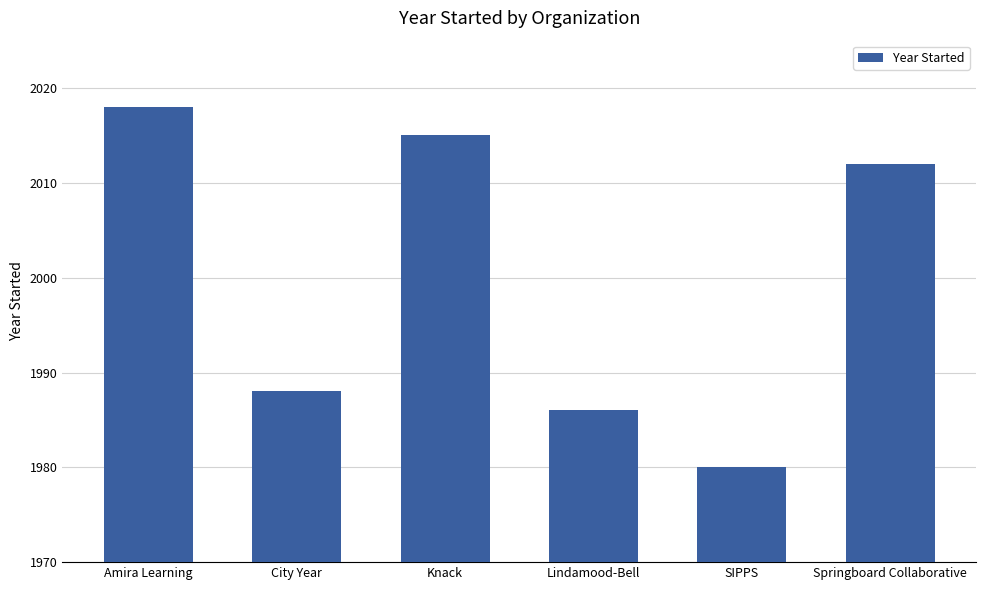

Rank the categories by value from lowest to highest.

SIPPS, Lindamood-Bell, City Year, Springboard Collaborative, Knack, Amira Learning